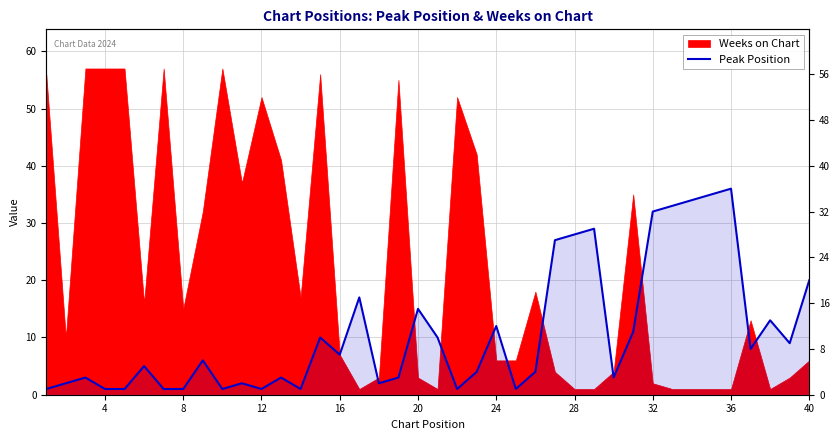

Reading left to right, extract all data points from this chart.

1	2	3	1	1	5	1	1	6	1	2	1	3	1	10	7	17	2	3	15	10	1	4	12	1	4	27	28	29	3	11	32	33	34	35	36	8	13	9	20